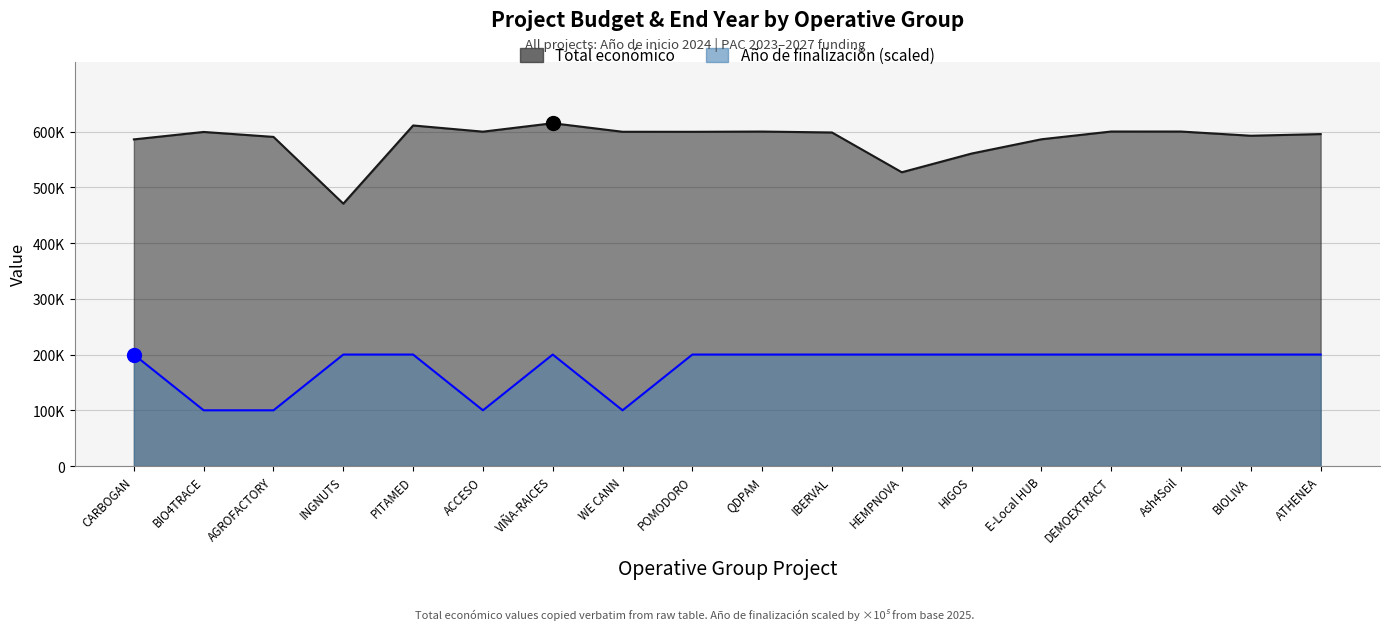

Reading left to right, what are all the values shown in this chart?

Total económico: CARBOGAN=585914	BIO4TRACE=599262	AGROFACTORY=590382	INGNUTS=470675	PITAMED=610889	ACCESO=599779	VIÑA-RAICES=614907	WE CANN=599584	POMODORO=599540	QDPAM=599986	IBERVAL=598303	HEMPNOVA=526962	HIGOS=560529	E-Local HUB=586120	DEMOEXTRACT=600043	Ash4Soil=600000	BIOLIVA=592475	ATHENEA=595436
Año de finalización: CARBOGAN=200000	BIO4TRACE=100000	AGROFACTORY=100000	INGNUTS=200000	PITAMED=200000	ACCESO=100000	VIÑA-RAICES=200000	WE CANN=100000	POMODORO=200000	QDPAM=200000	IBERVAL=200000	HEMPNOVA=200000	HIGOS=200000	E-Local HUB=200000	DEMOEXTRACT=200000	Ash4Soil=200000	BIOLIVA=200000	ATHENEA=200000